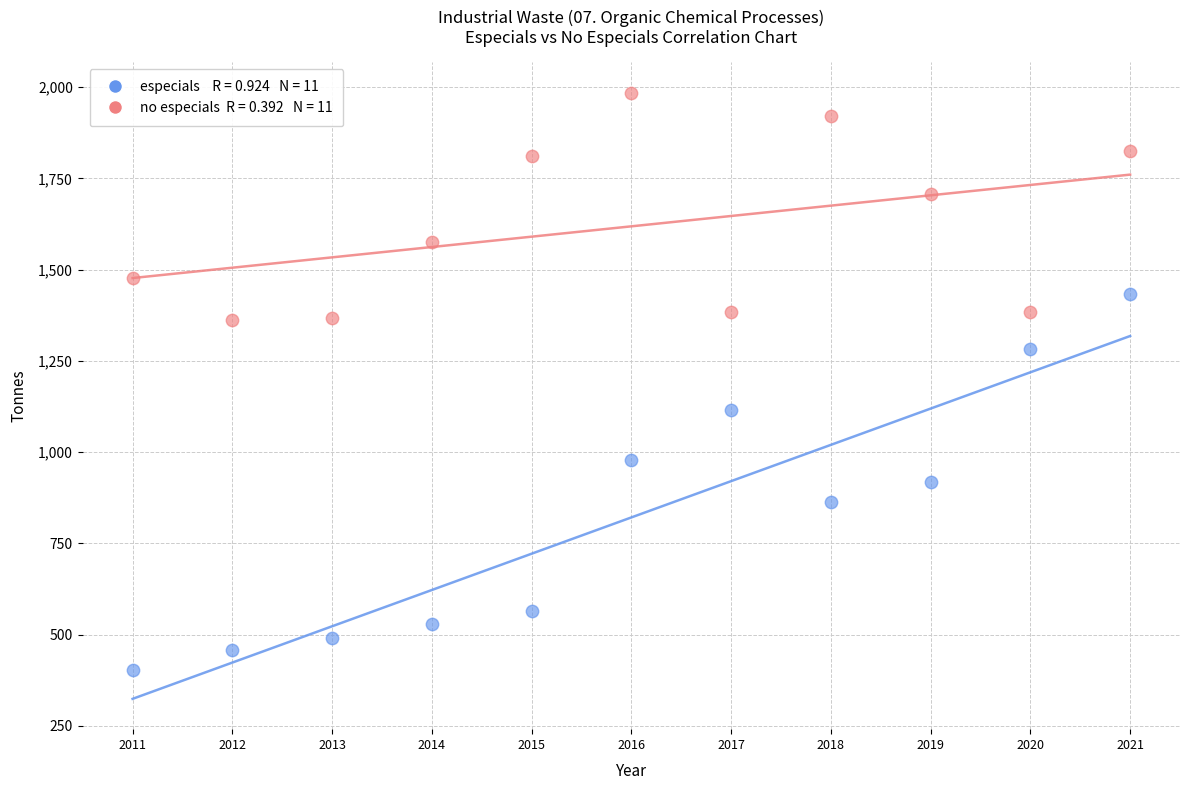

Across all data points, what is the range of Y values (max minus min)?

1581